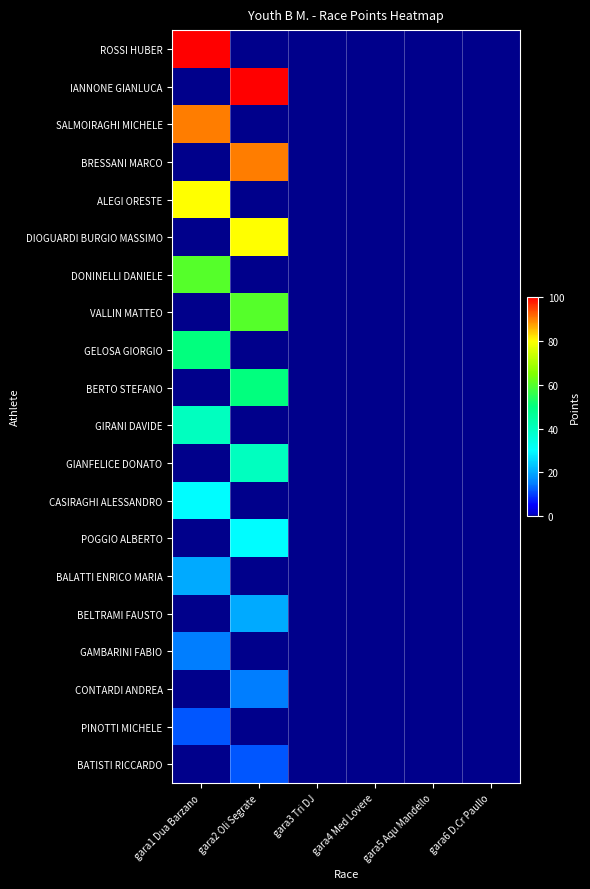

At which category does the chart reach its peak across all series?

gara1 Dua Barzano